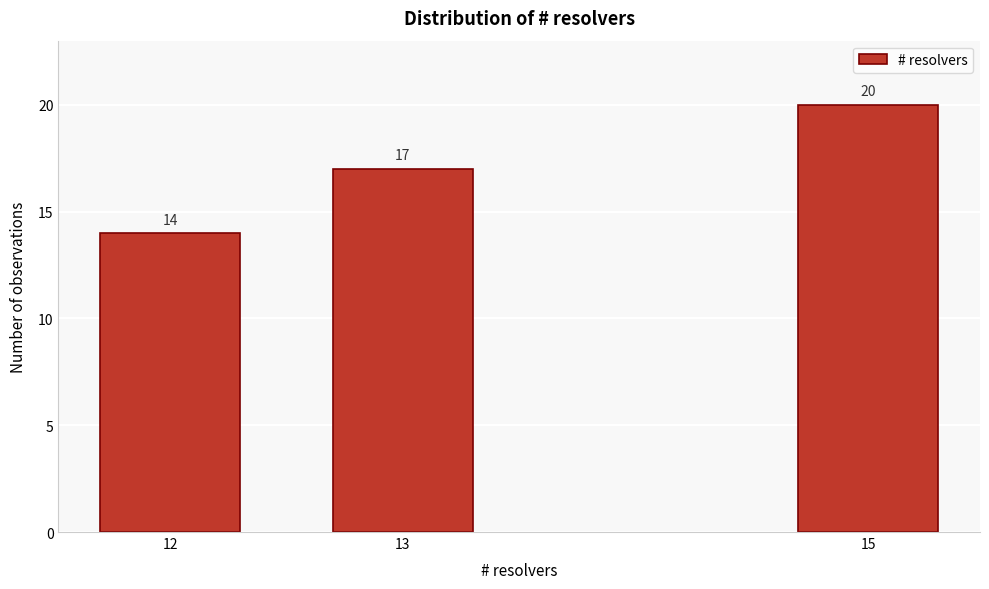

Reading left to right, list all the values displayed in this chart.

12=14	13=17	15=20